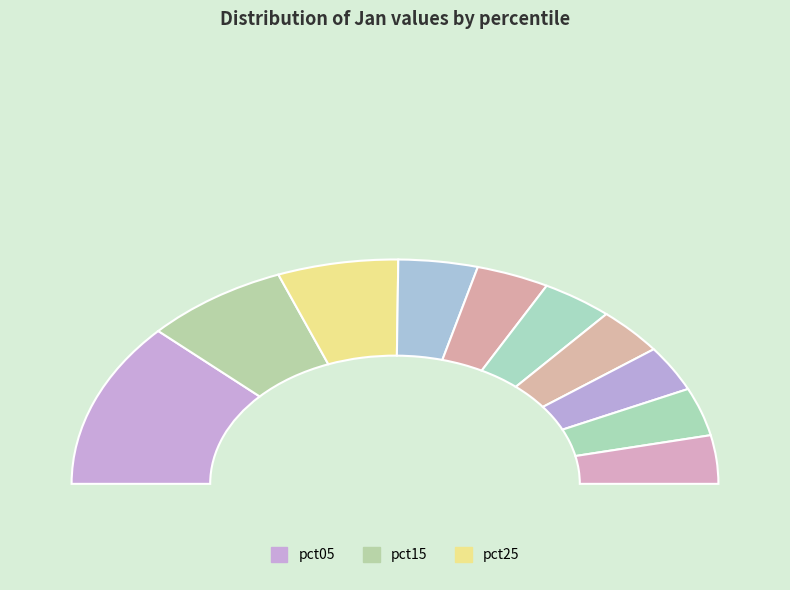

Rank the categories by value from lowest to highest.

pct75, pct65, pct85, pct95, pct55, pct45, pct35, pct25, pct15, pct05